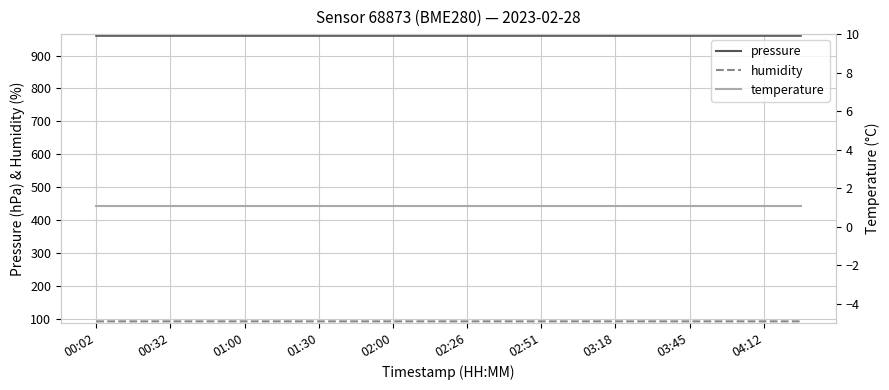

At which category is the sum across all series the highest?

19